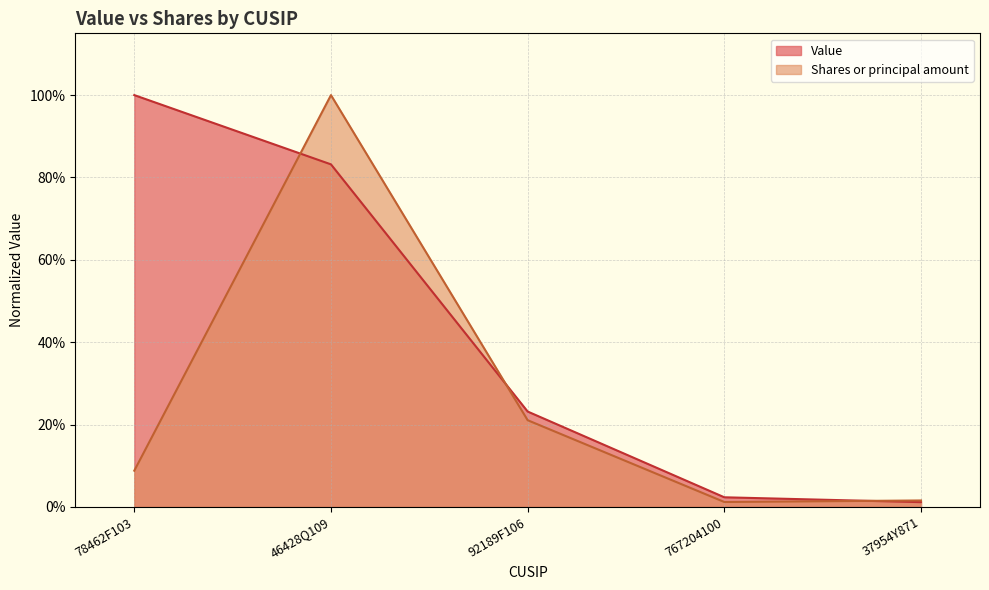

True or false: Shares or principal amount has a value of 0.0 at 37954Y871.

True